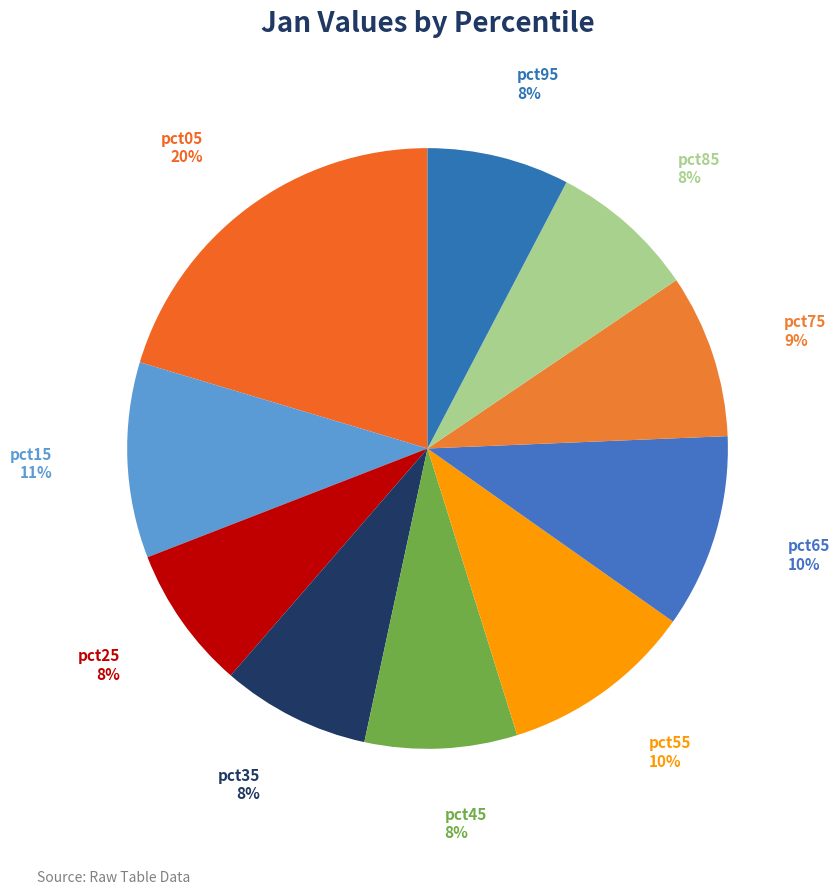

Is there a majority slice in this chart?

No